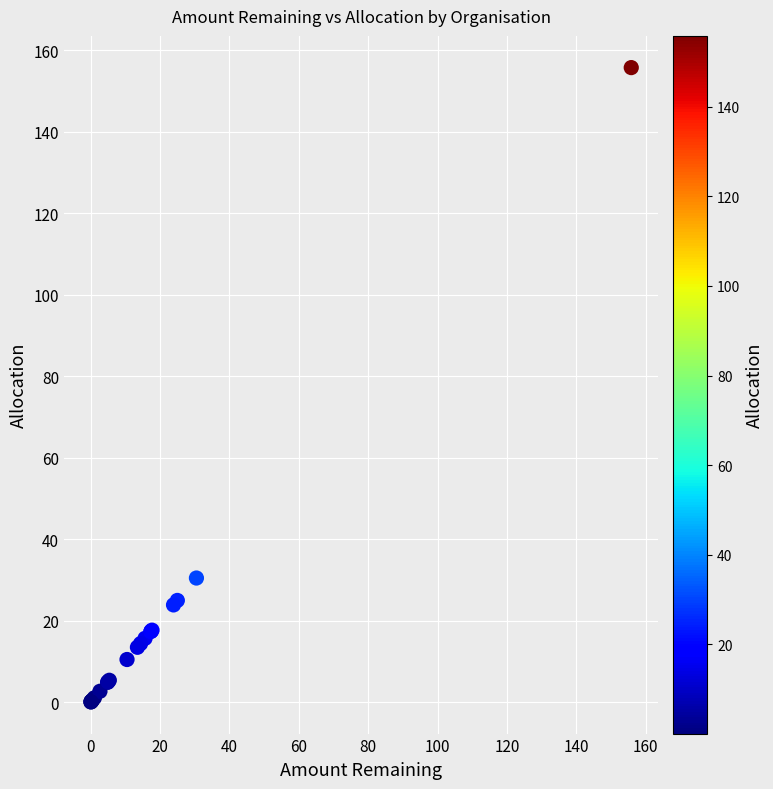

What Y value in the scatter plot is closest to 77?

30.5